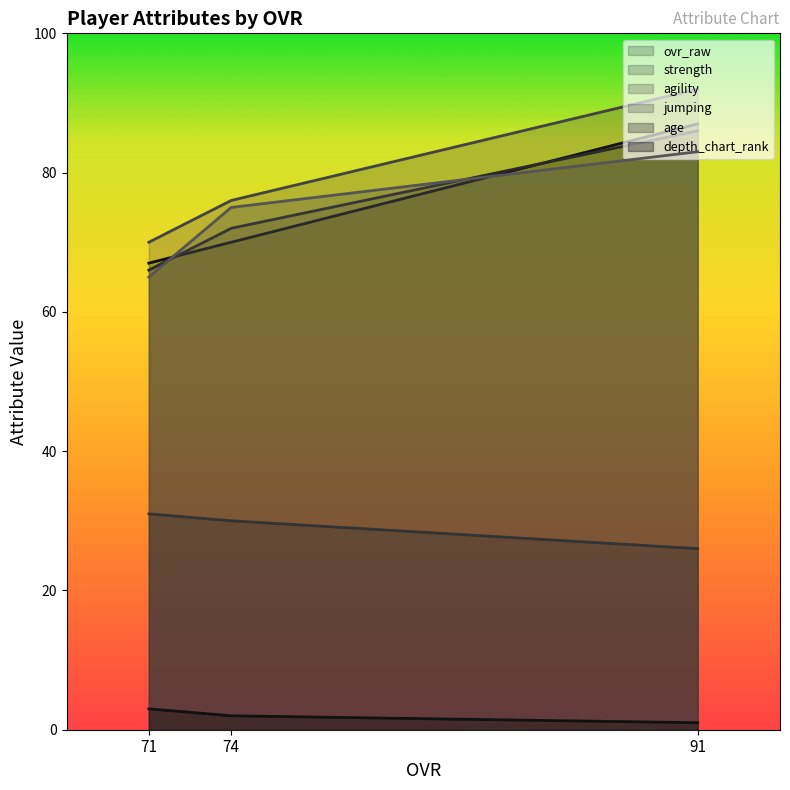

Between 71 and 74, which is larger?

74